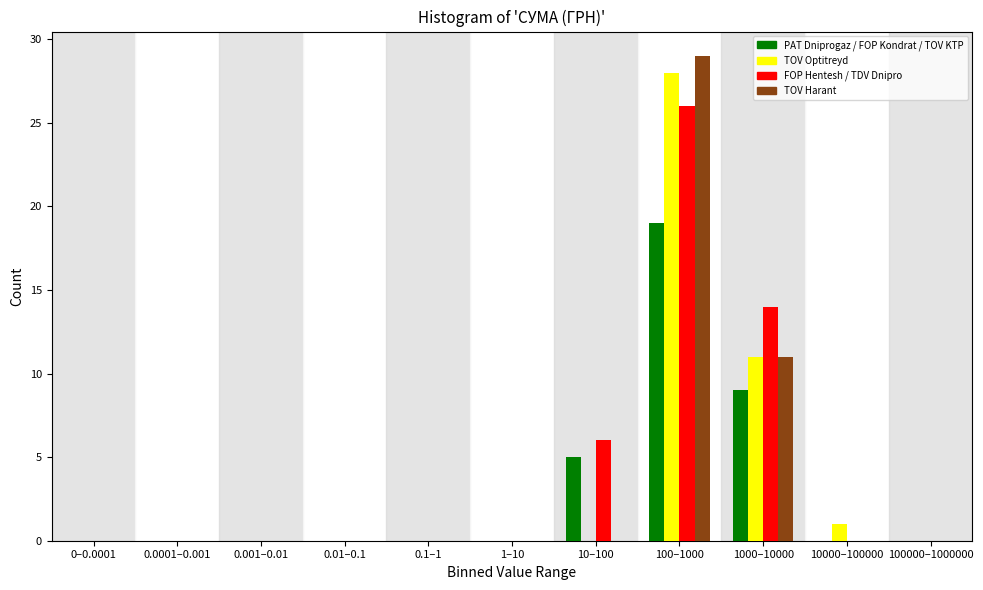

At which category does the chart reach its peak across all series?

100–1000